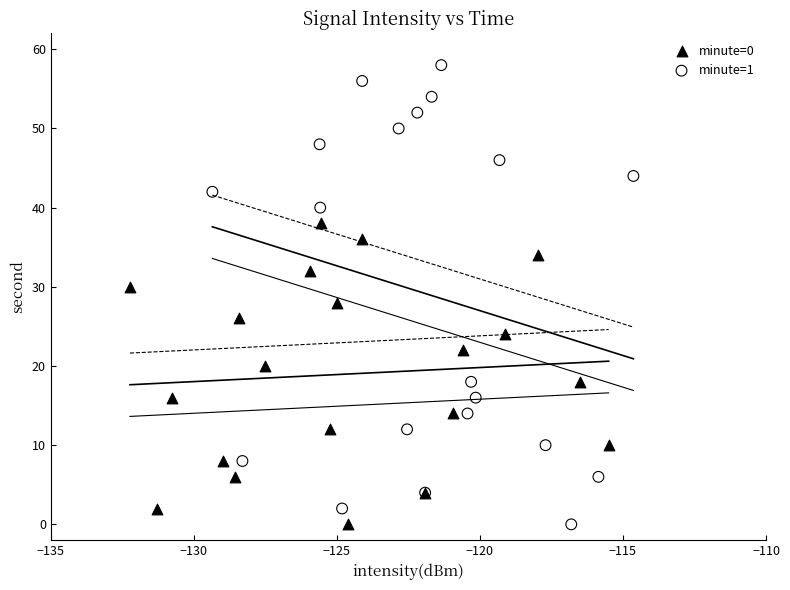

Which series has the largest Y range (max minus min)?

minute=1